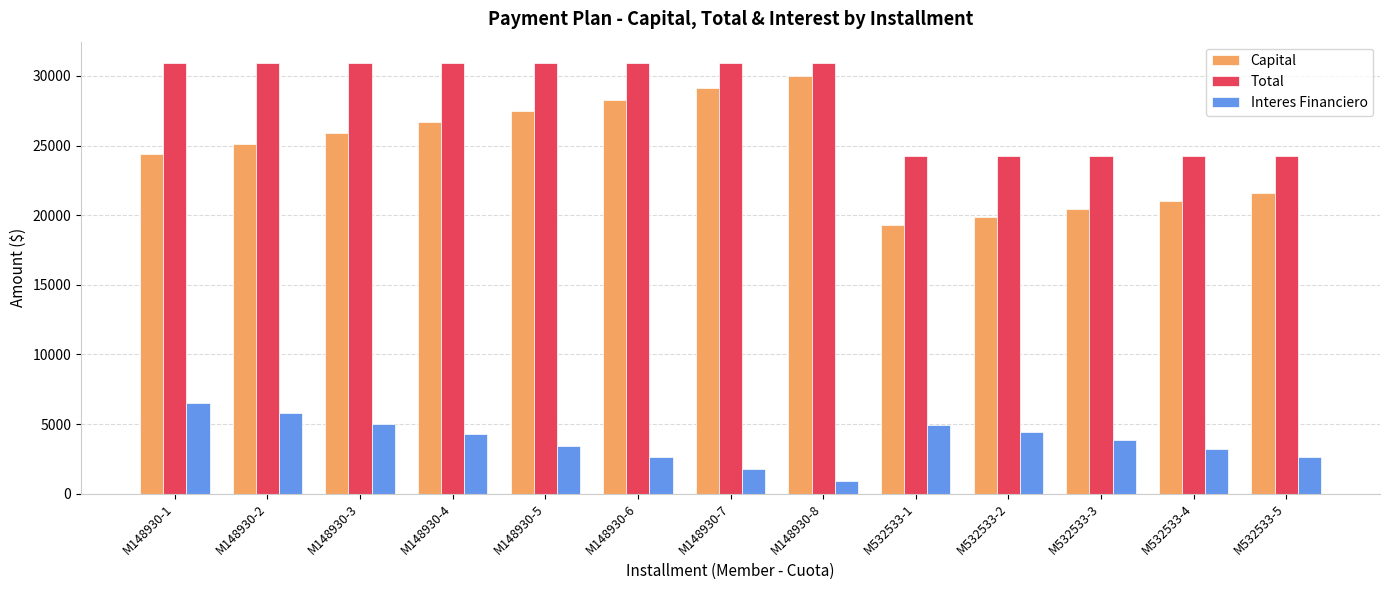

What are all the series names shown in the legend?

Capital, Total, Interes Financiero